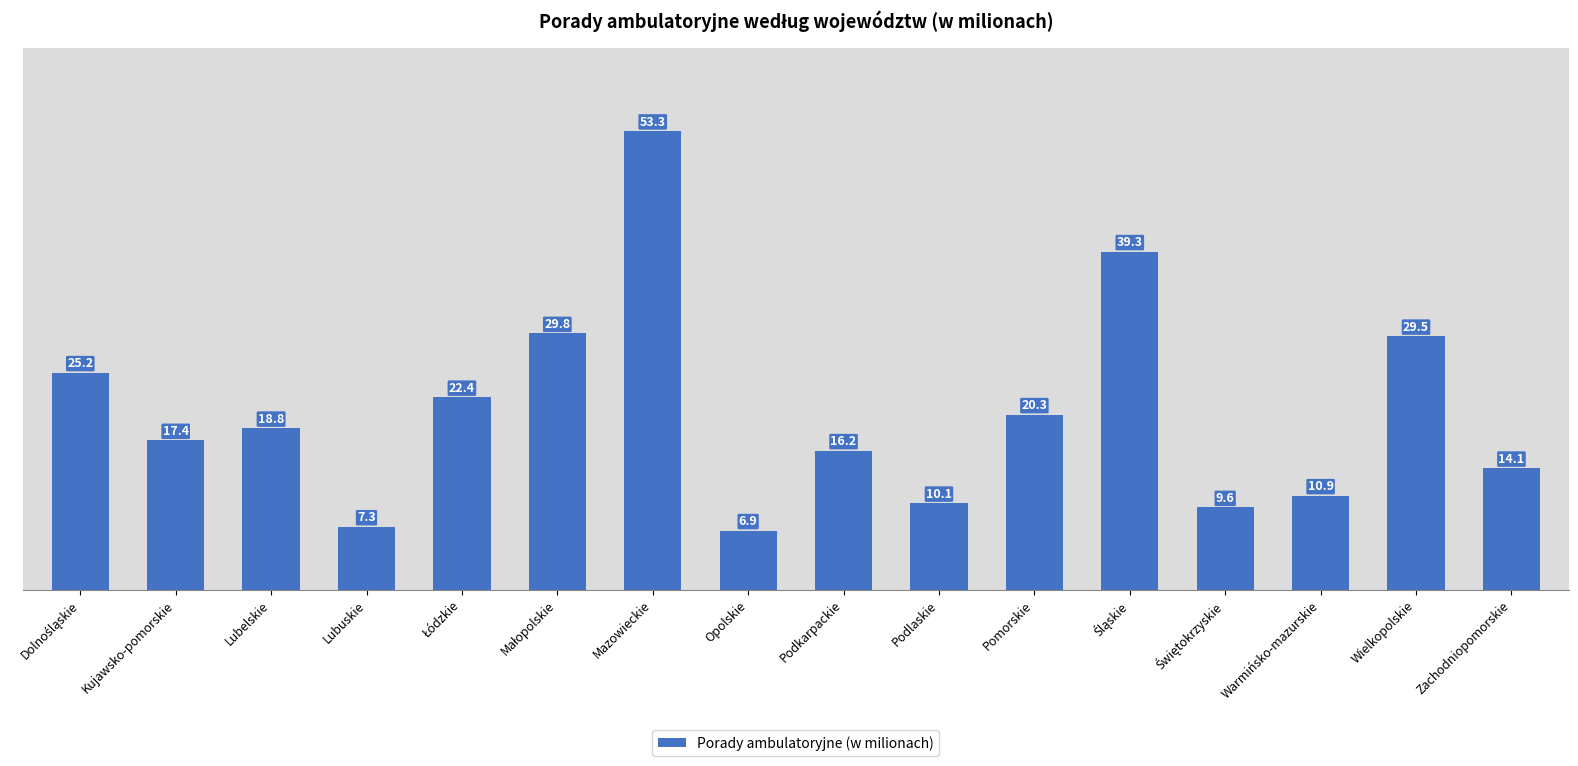

Reading left to right, what are all the values shown in this chart?

25.2	17.4	18.8	7.3	22.4	29.8	53.3	6.9	16.2	10.1	20.3	39.3	9.6	10.9	29.5	14.1